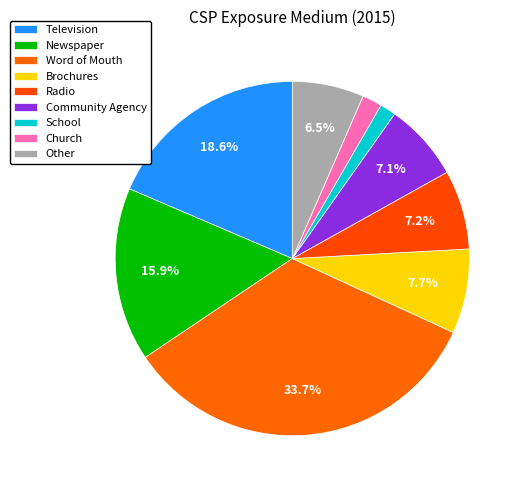

How many segments does this pie chart have?

9